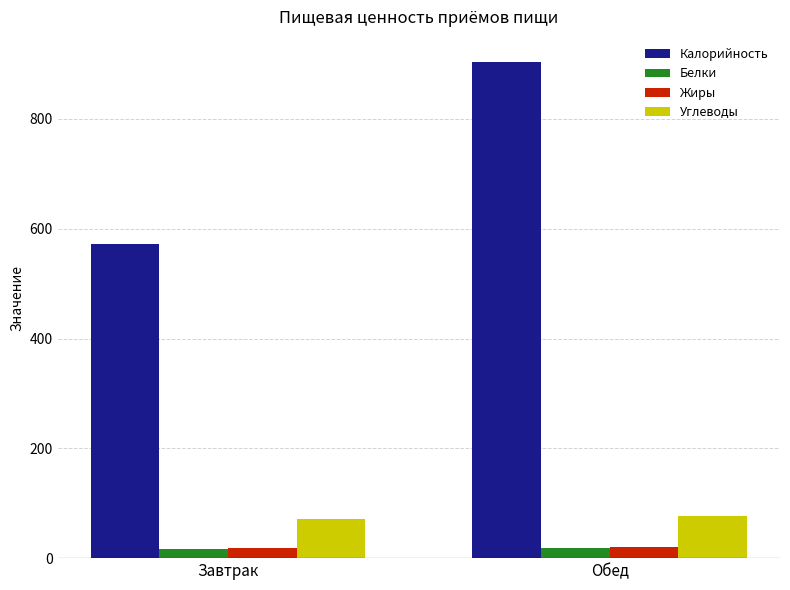

The value of Углеводы at Завтрак is 125.4. True or false?

False